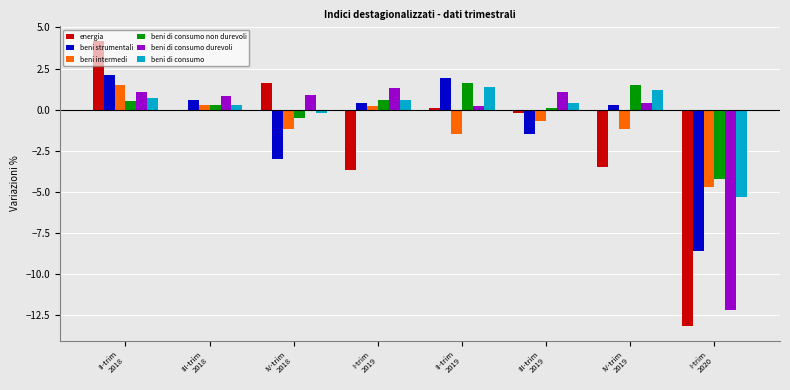

What is the greatest value displayed?

4.2